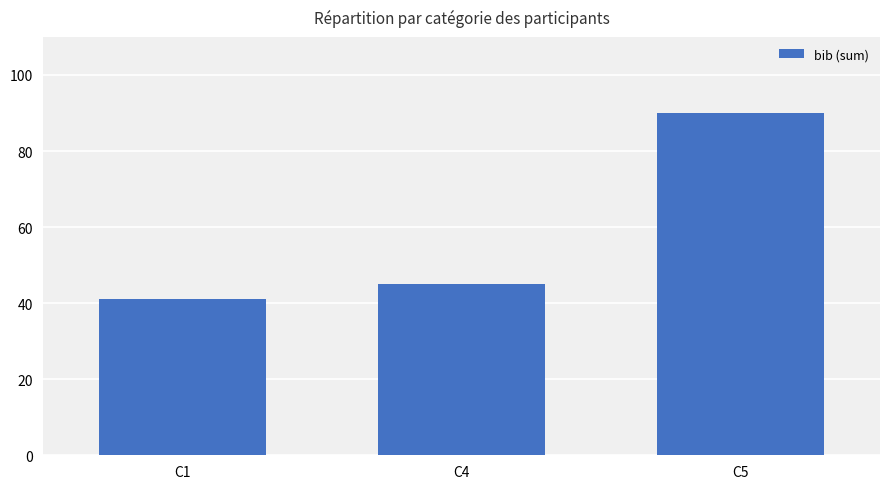

Does the chart contain stacked bars?

No